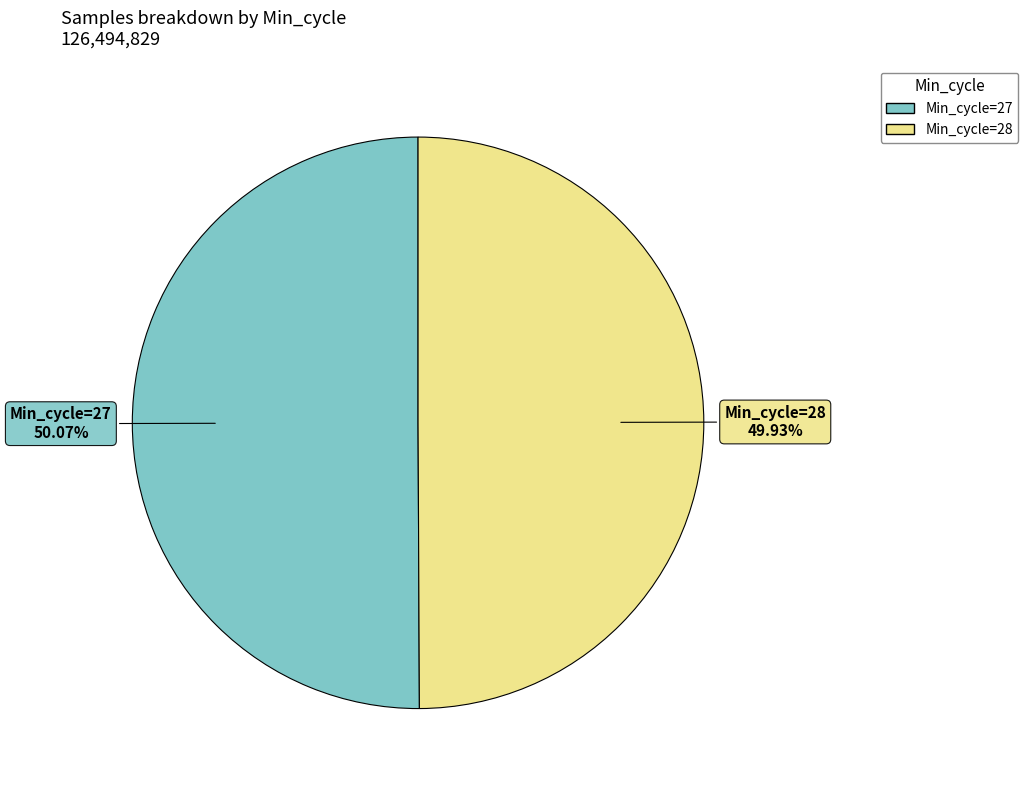

Is there any slice that represents more than half of the pie?

Yes